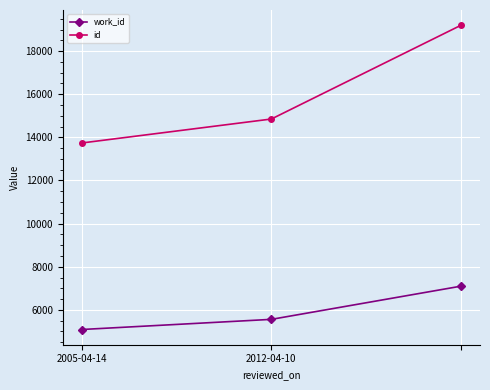

What is the lowest value of the id series?

13740